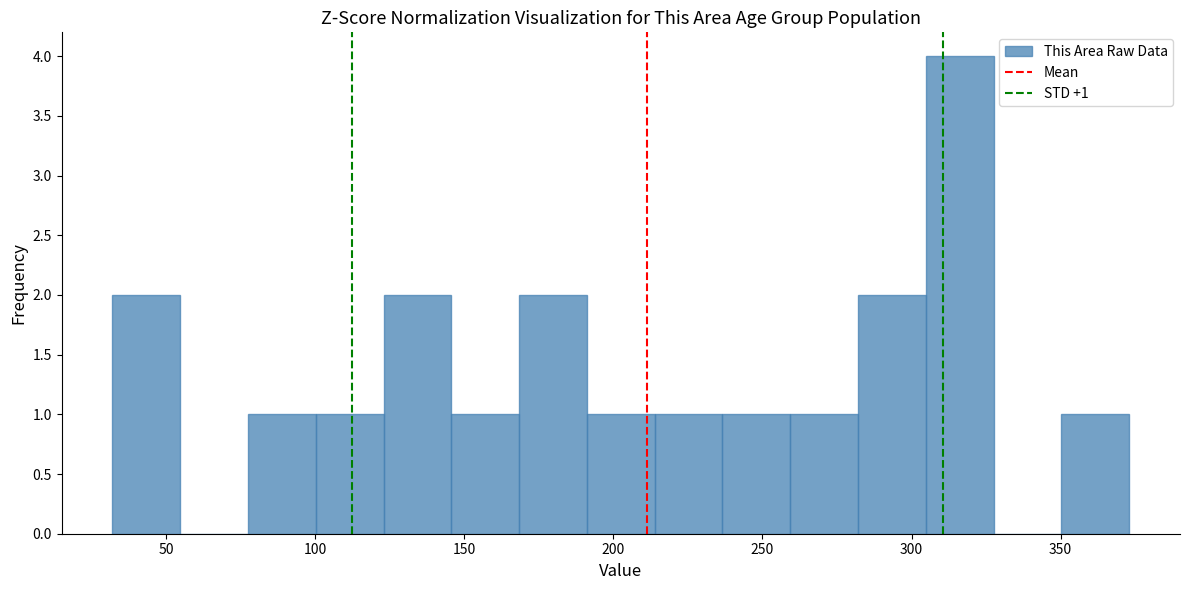

Over which range of the x-axis is the bar tallest?

305 to 330